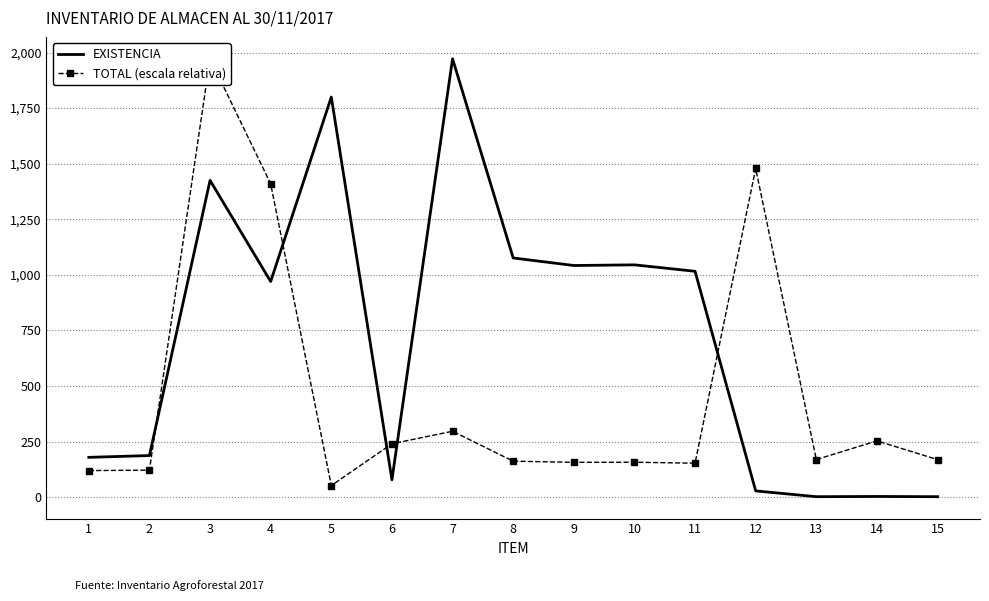

What is the difference between the TOTAL (escala relativa) values at 2 and 5?

69.5